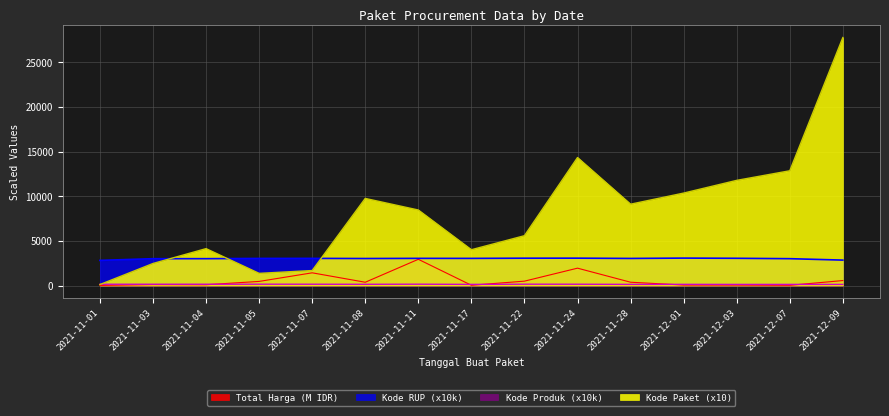

Where is the first local maximum for Kode RUP?

2021-11-07